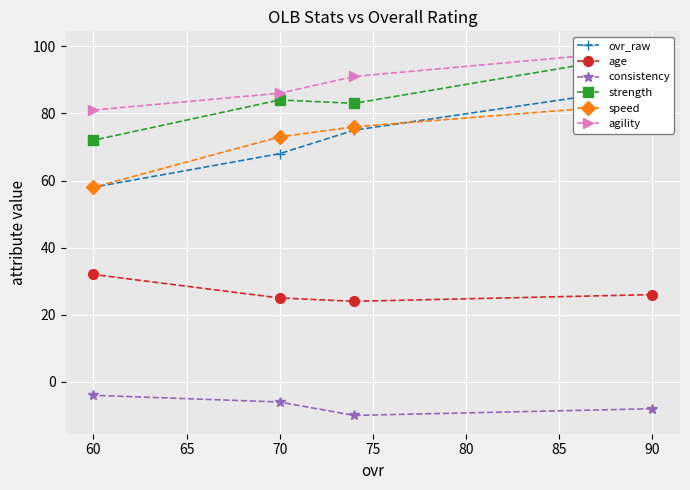

Which series has the largest total across all categories?

agility